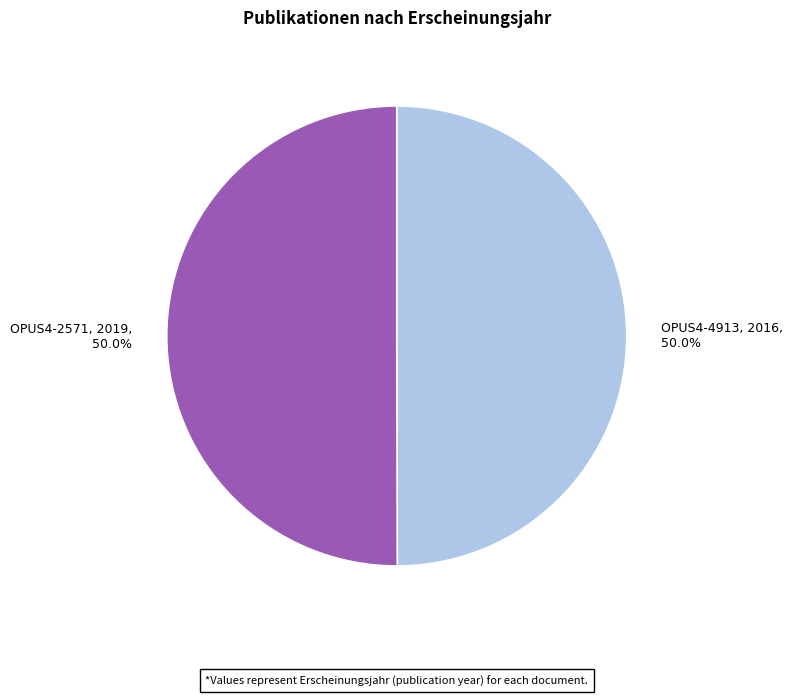

What portion of the pie excludes OPUS4-4913?

50.0%